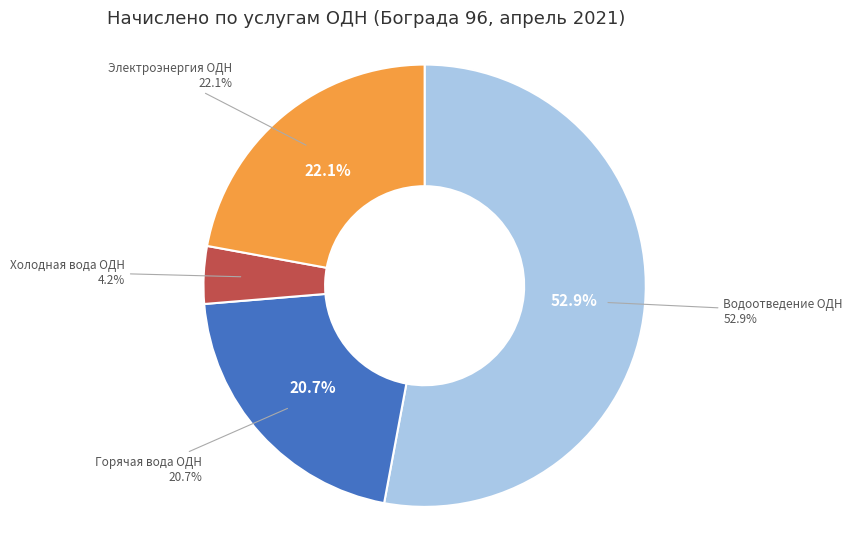

Which category has the biggest portion of the pie?

Водоотведение ОДН